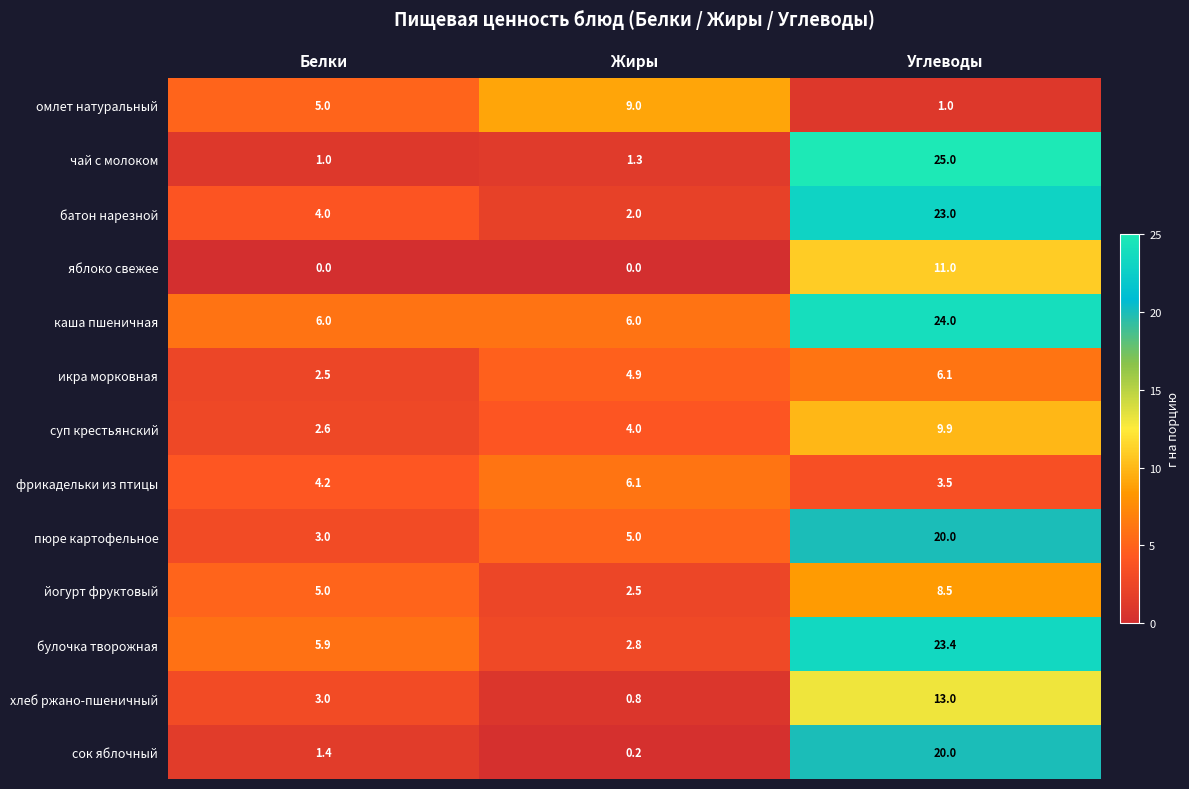

Which category has the lowest value in the сок яблочный series?

Жиры